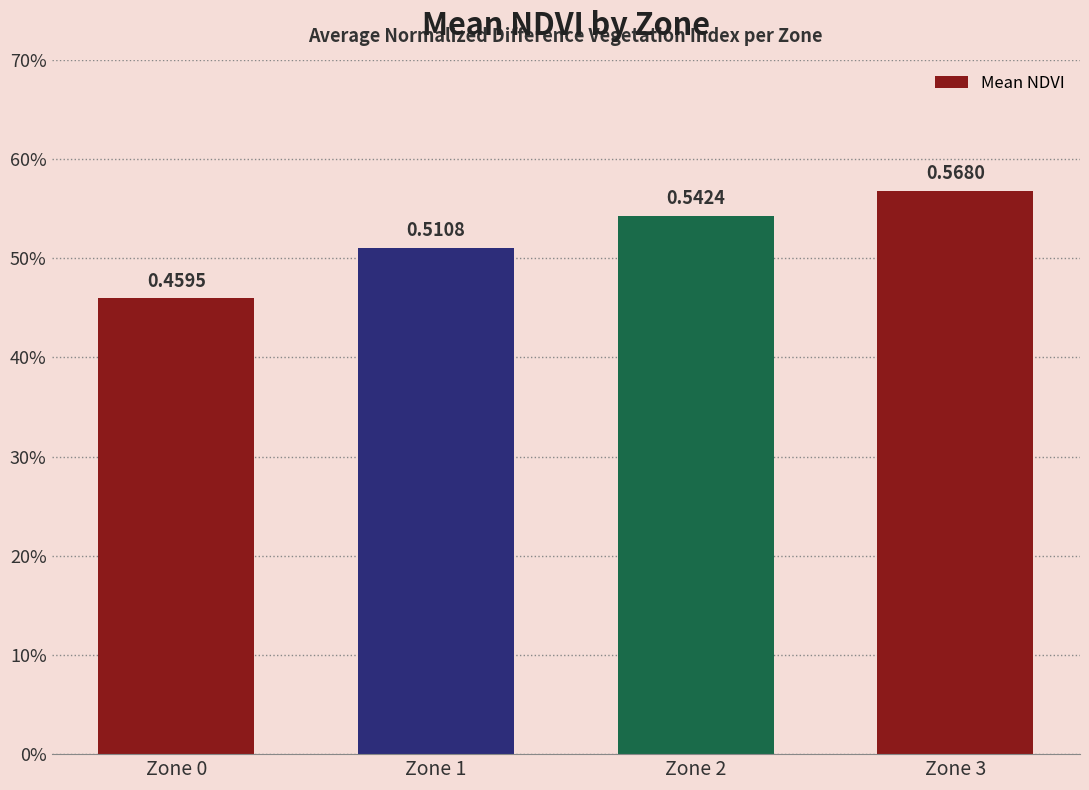

Is it true that the value at Zone 1 is 0.3?

False